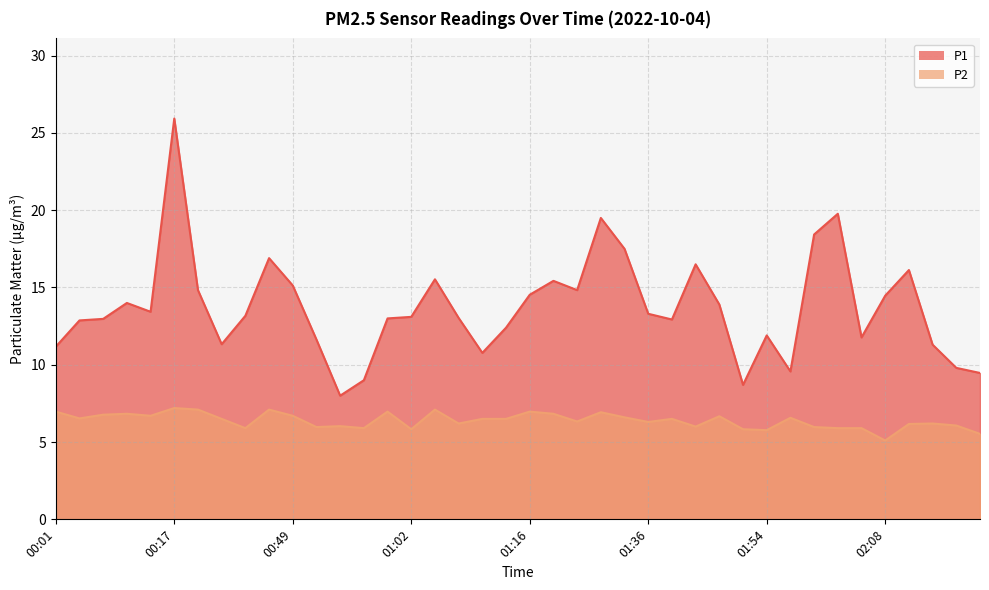

Rank the categories by P2 value from highest to lowest.

00:17, 00:25, 00:46, 01:05, 00:01, 00:59, 01:16, 01:31, 00:12, 01:18, 00:09, 00:15, 00:49, 01:49, 01:34, 01:57, 00:06, 00:31, 01:10, 01:13, 01:39, 01:29, 01:36, 01:08, 02:13, 02:10, 02:15, 00:54, 01:47, 00:52, 02:00, 00:39, 00:57, 02:02, 02:05, 01:02, 01:52, 01:54, 02:17, 02:08